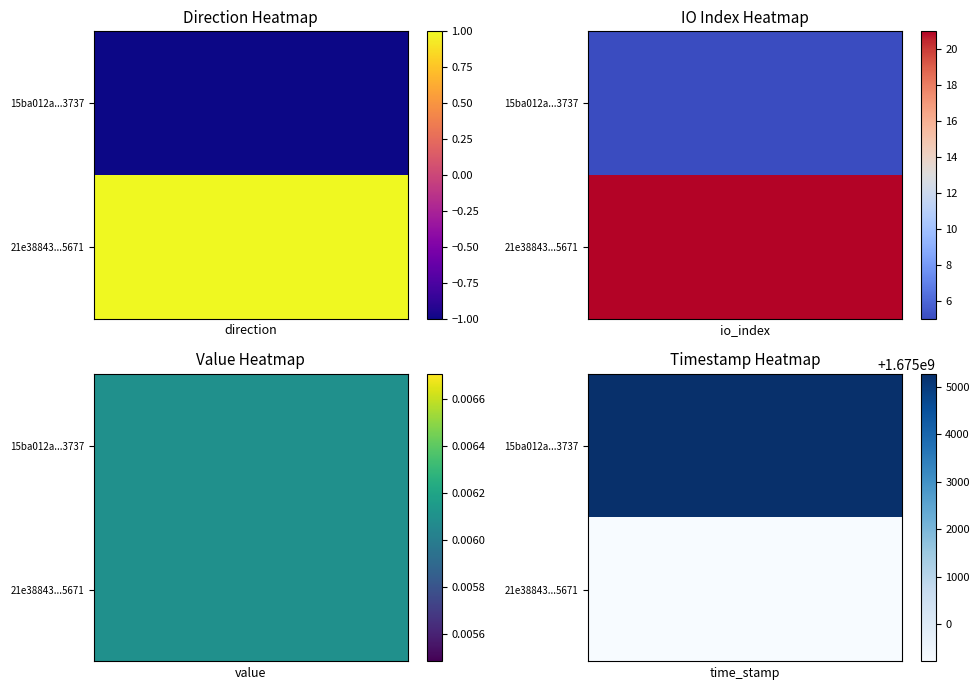

What is the maximum value shown in the chart?

1675005279